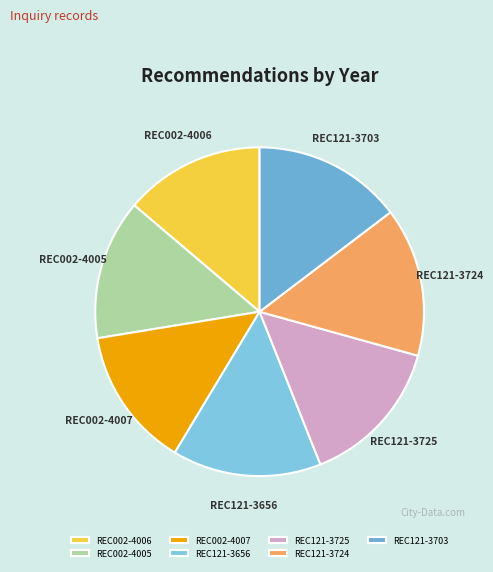

Does any single category account for the majority?

No